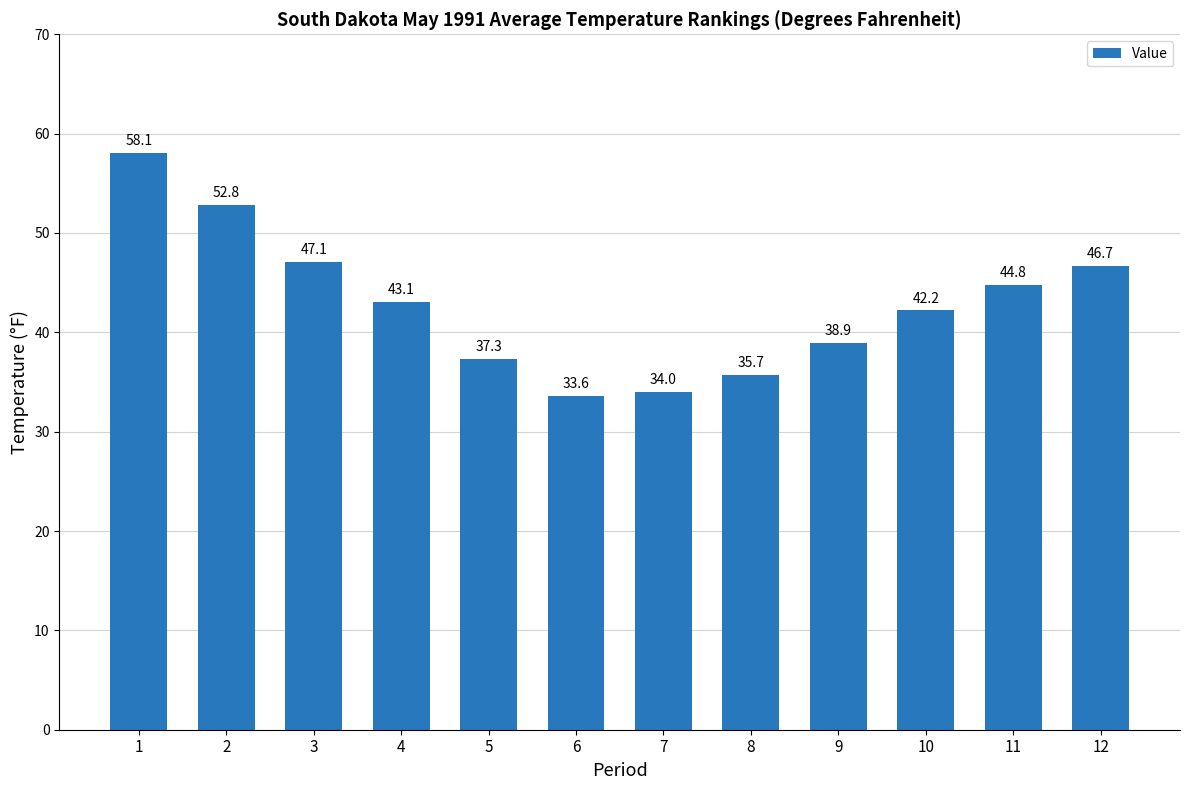

Rank the categories by value from lowest to highest.

6, 7, 8, 5, 9, 10, 4, 11, 12, 3, 2, 1